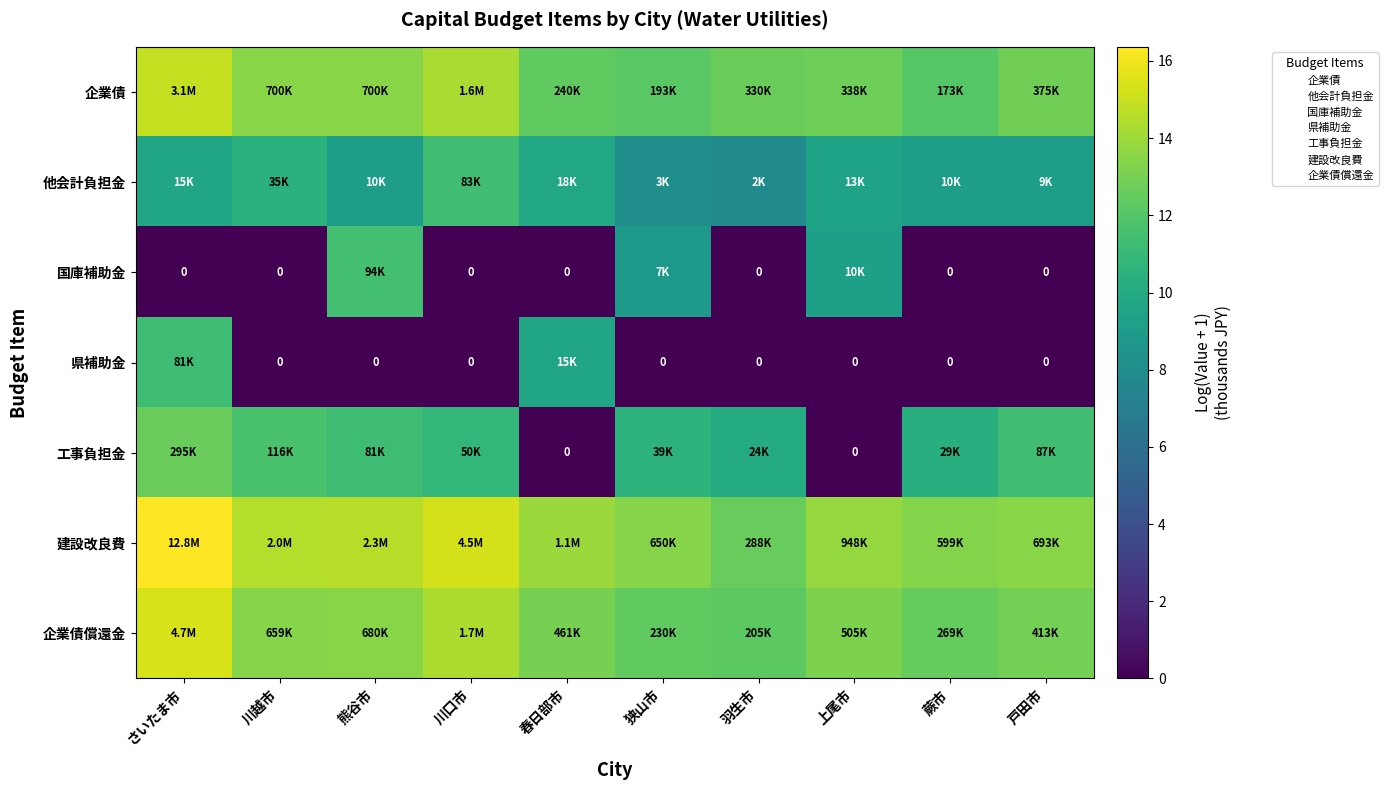

Which series has the largest total across all categories?

建設改良費